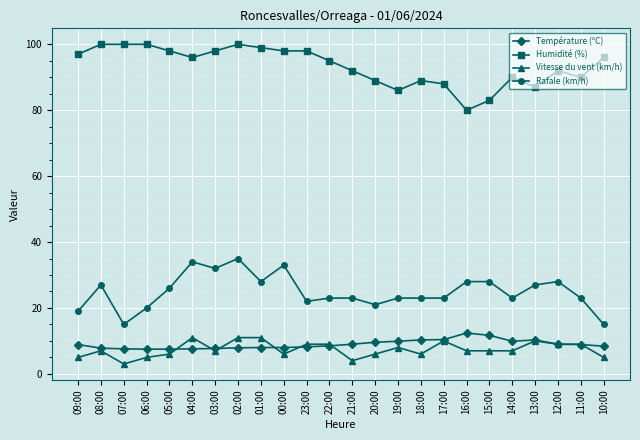

Between 20:00 and 11:00, which series saw the biggest shift?

Vitesse du vent (km/h)